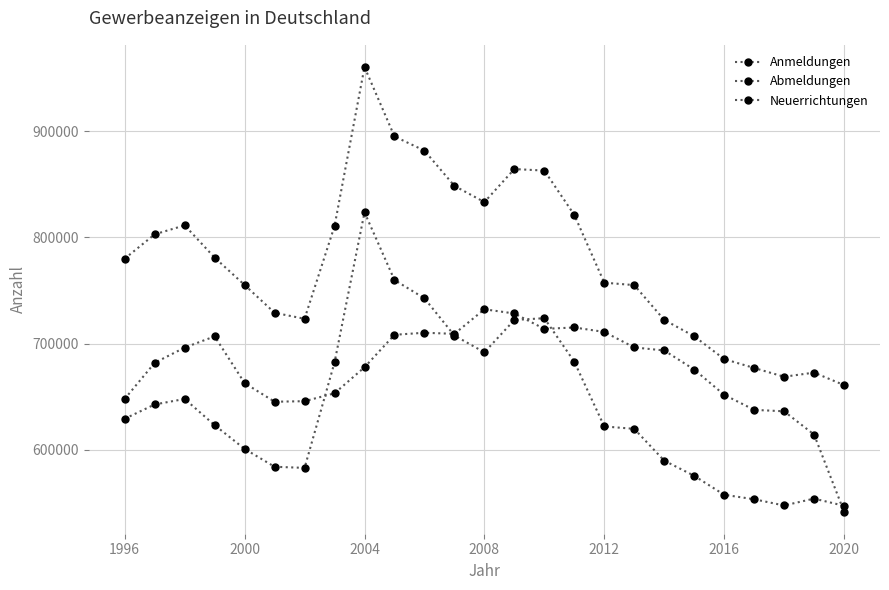

How many values in the Neuerrichtungen series are below 623084?

12